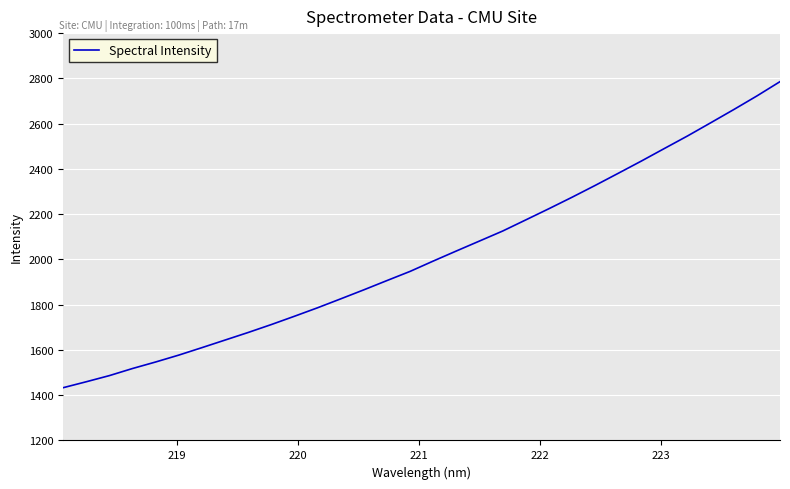

What is the maximum value shown in the chart?

2785.5